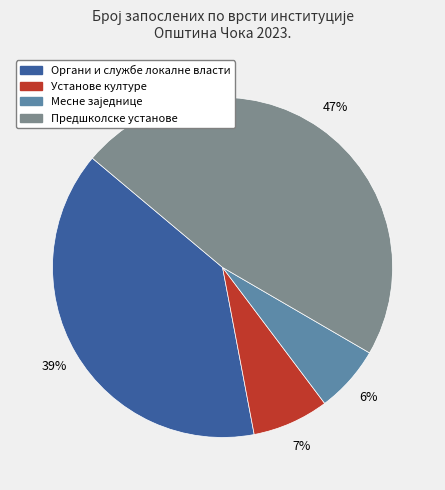

Is the sum of Предшколске установе and Установе културе greater than half?

Yes